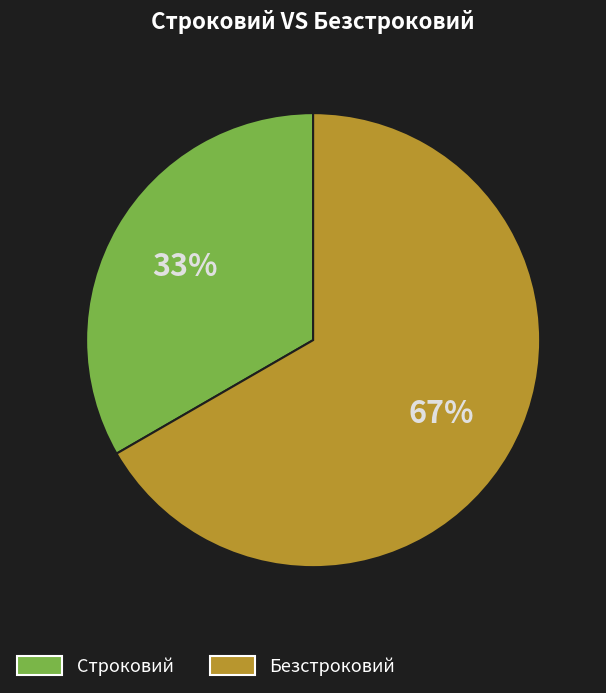

To the nearest percent, what is the average slice percentage?

50%